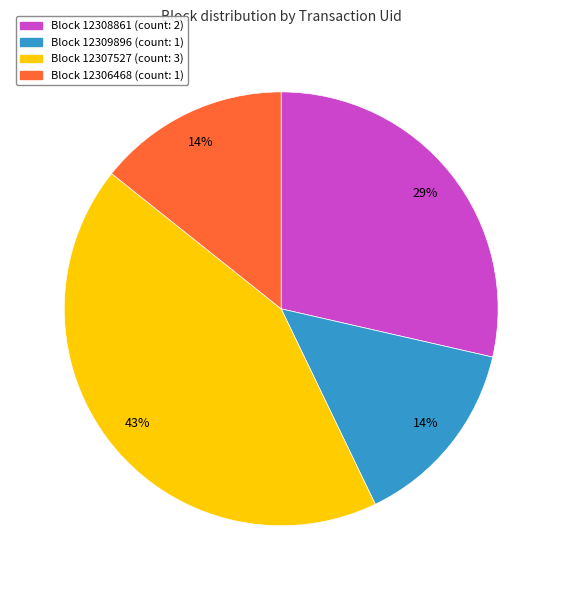

Count the number of slices in the pie.

4